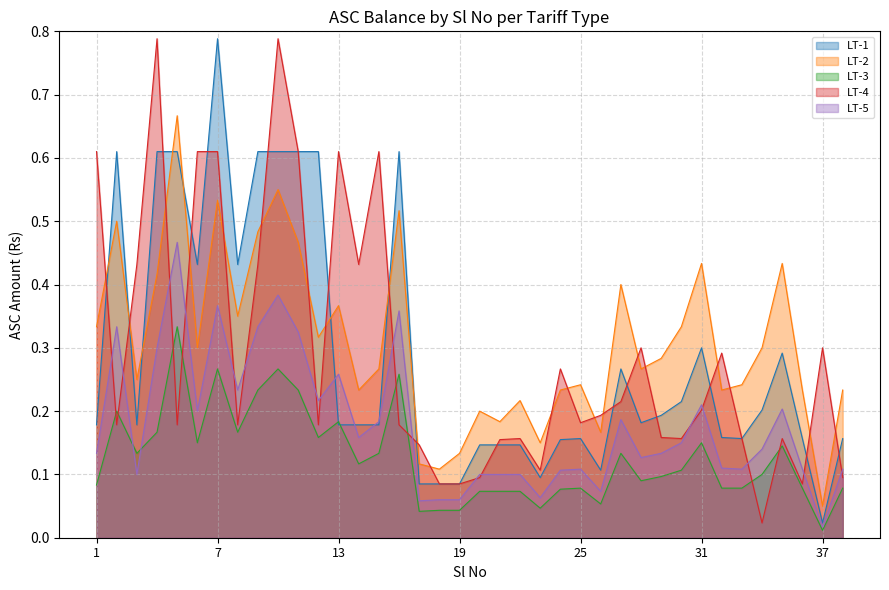

How many interior local peaks does the LT-1 series have?

7